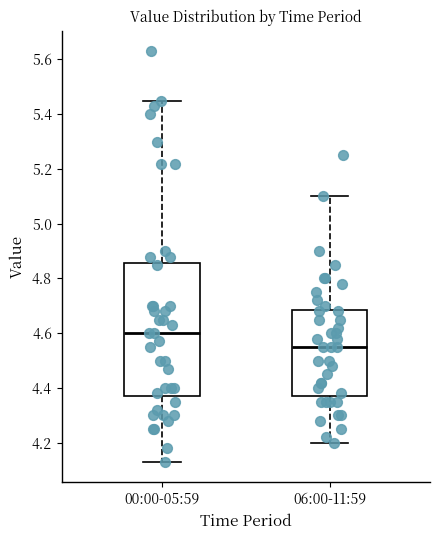

Reading left to right, read every box against the y-axis: the position of its median line, the range the box covers, and the ends of its whiskers. The values are not printed on the chart, so give them approximately, as read against the axis.

00:00-05:59: median 4.60, box 4.38 to 4.86, whiskers 4.14 to 5.46
06:00-11:59: median 4.56, box 4.38 to 4.68, whiskers 4.20 to 5.10